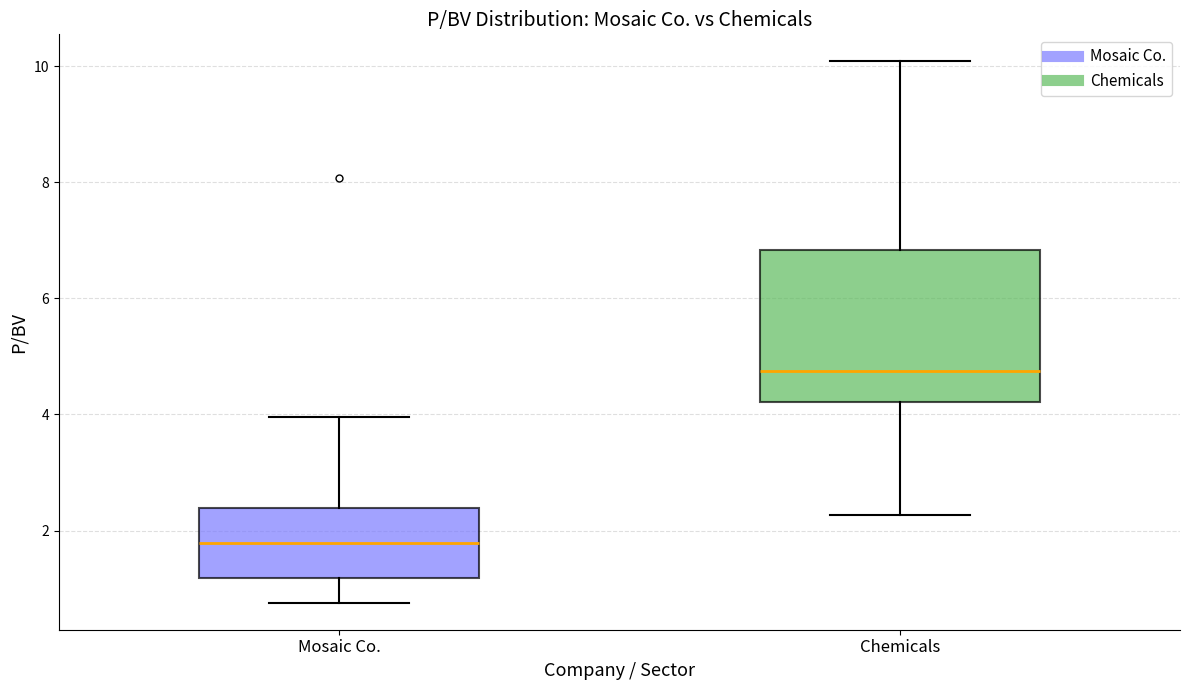

Comparing the boxes themselves (not the whiskers), which one is the tallest?

Chemicals